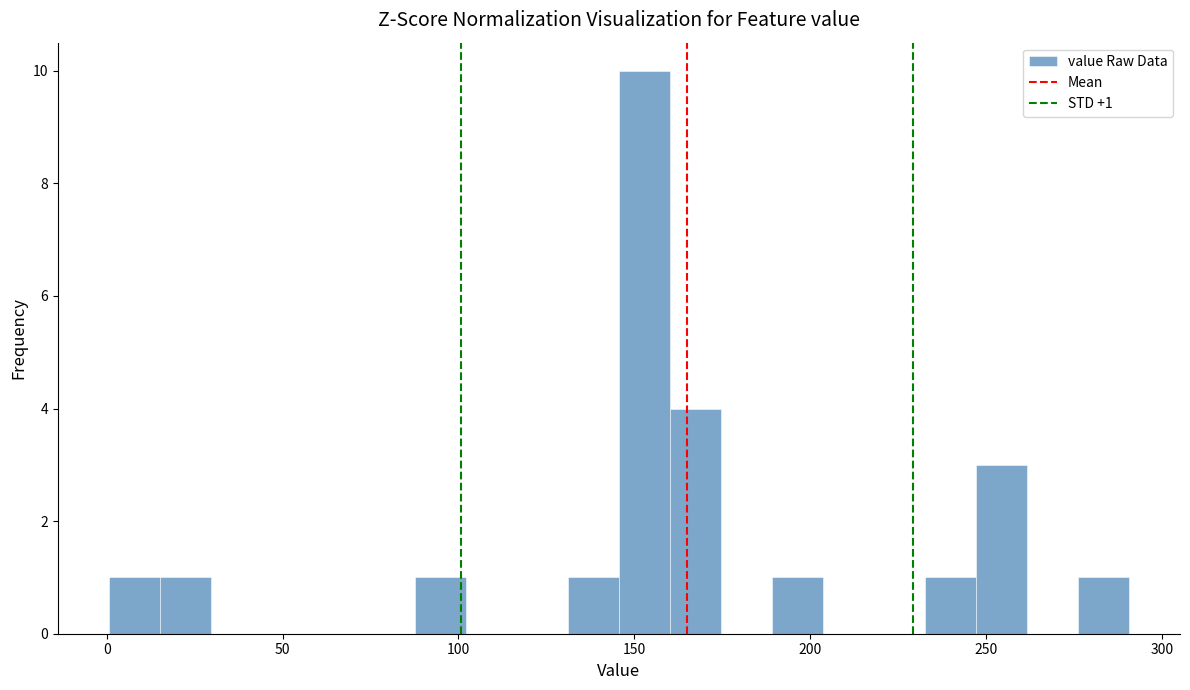

Read against the x-axis, roughly where is the centre of the tallest bar?

155